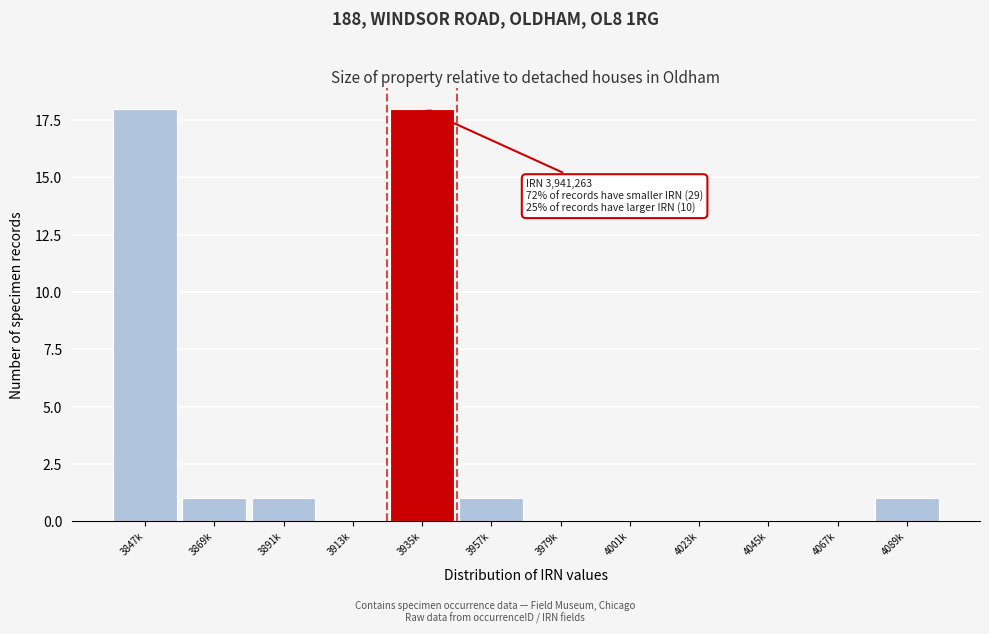

Reading left to right, what are all the values shown in this chart?

3847k=18	3869k=1	3891k=1	3913k=0	3935k=18	3957k=1	3979k=0	4001k=0	4023k=0	4045k=0	4067k=0	4089k=1